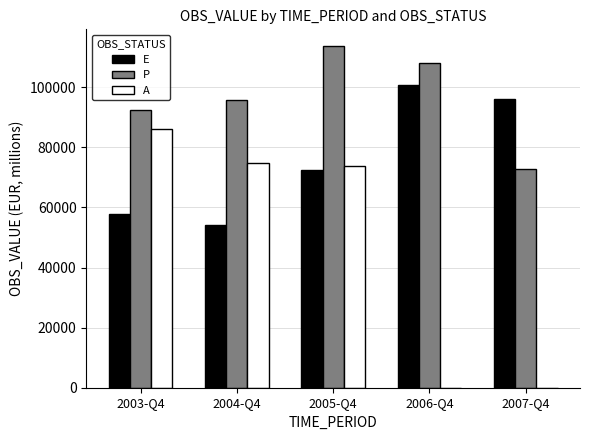

Which series changed the most between 2003-Q4 and 2007-Q4?

A